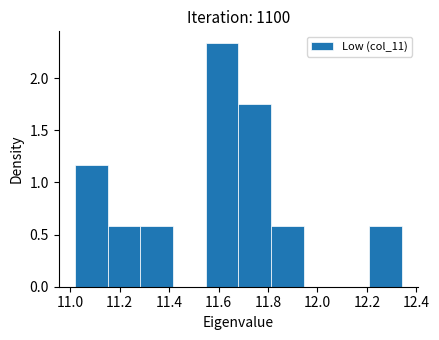

Reading left to right, transcribe this chart: for each bar, give the range it covers on the x-axis and its height. Neither the bar edges nor the heights are printed on the chart, so give them approximately, as read against the axes.

11.020 to 11.152: 1.15
11.152 to 11.284: 0.60
11.284 to 11.416: 0.60
11.416 to 11.548: 0
11.548 to 11.680: 2.35
11.680 to 11.812: 1.75
11.812 to 11.944: 0.60
11.944 to 12.076: 0
12.076 to 12.208: 0
12.208 to 12.340: 0.60